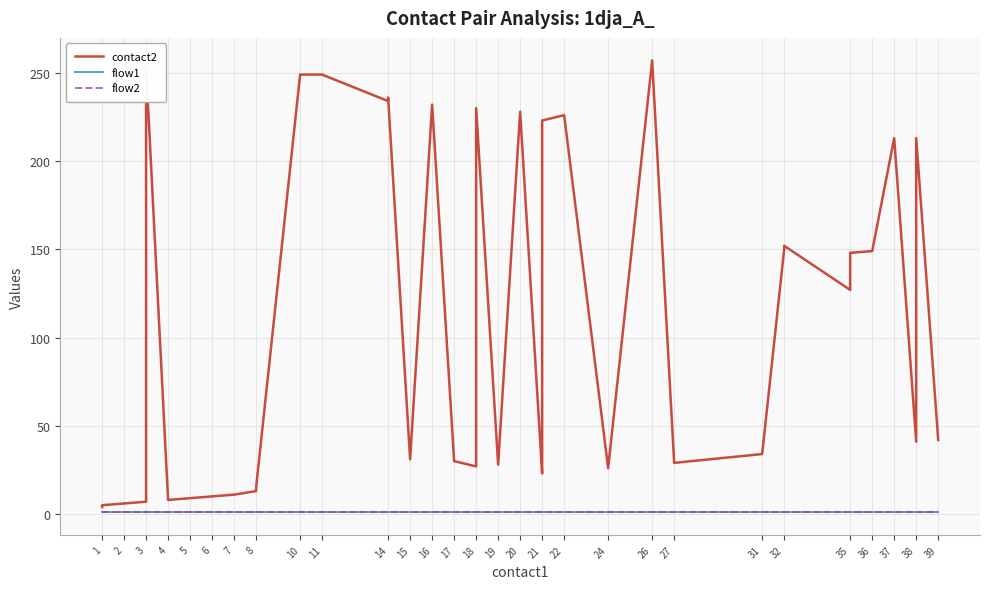

Between 36 and 34, which series saw the biggest shift?

contact2